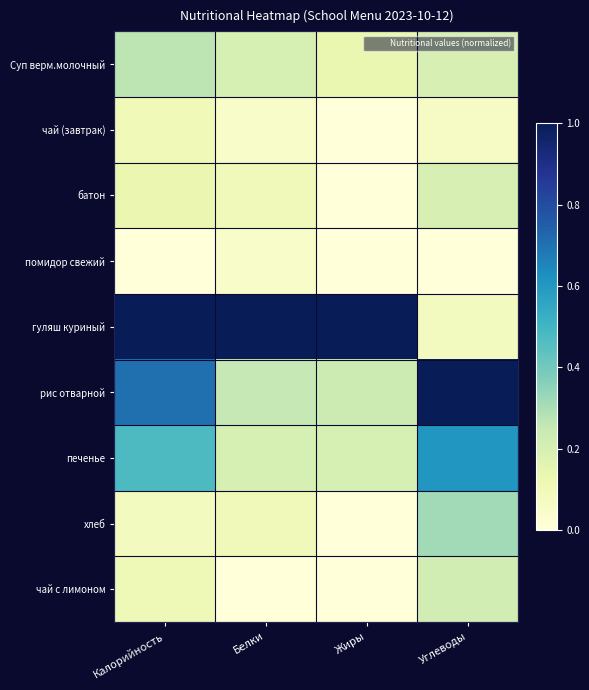

Which series changed the most between Калорийность and Жиры?

рис отварной